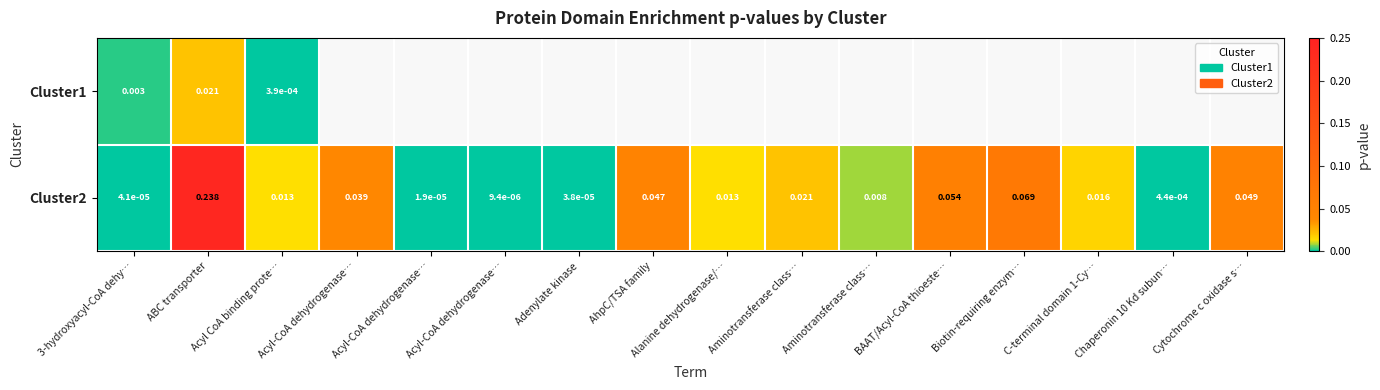

Where is Cluster1 nearest to the value 0?

Acyl CoA binding prote…